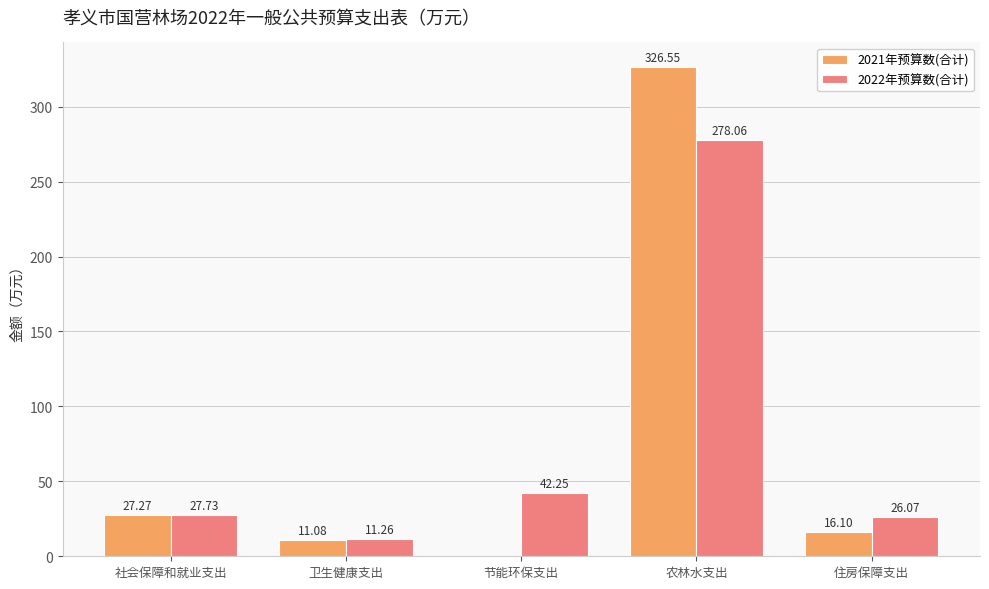

What is the maximum value for 2021年预算数(合计)?

326.6